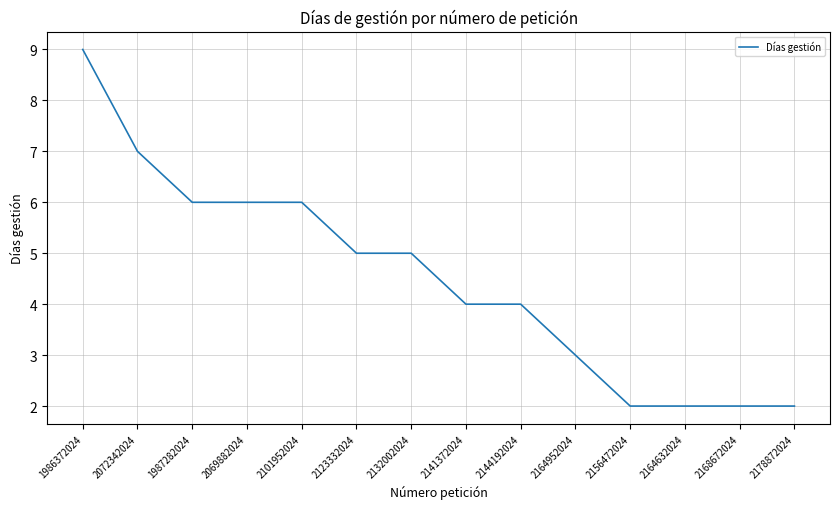

How many series are shown in this chart?

1